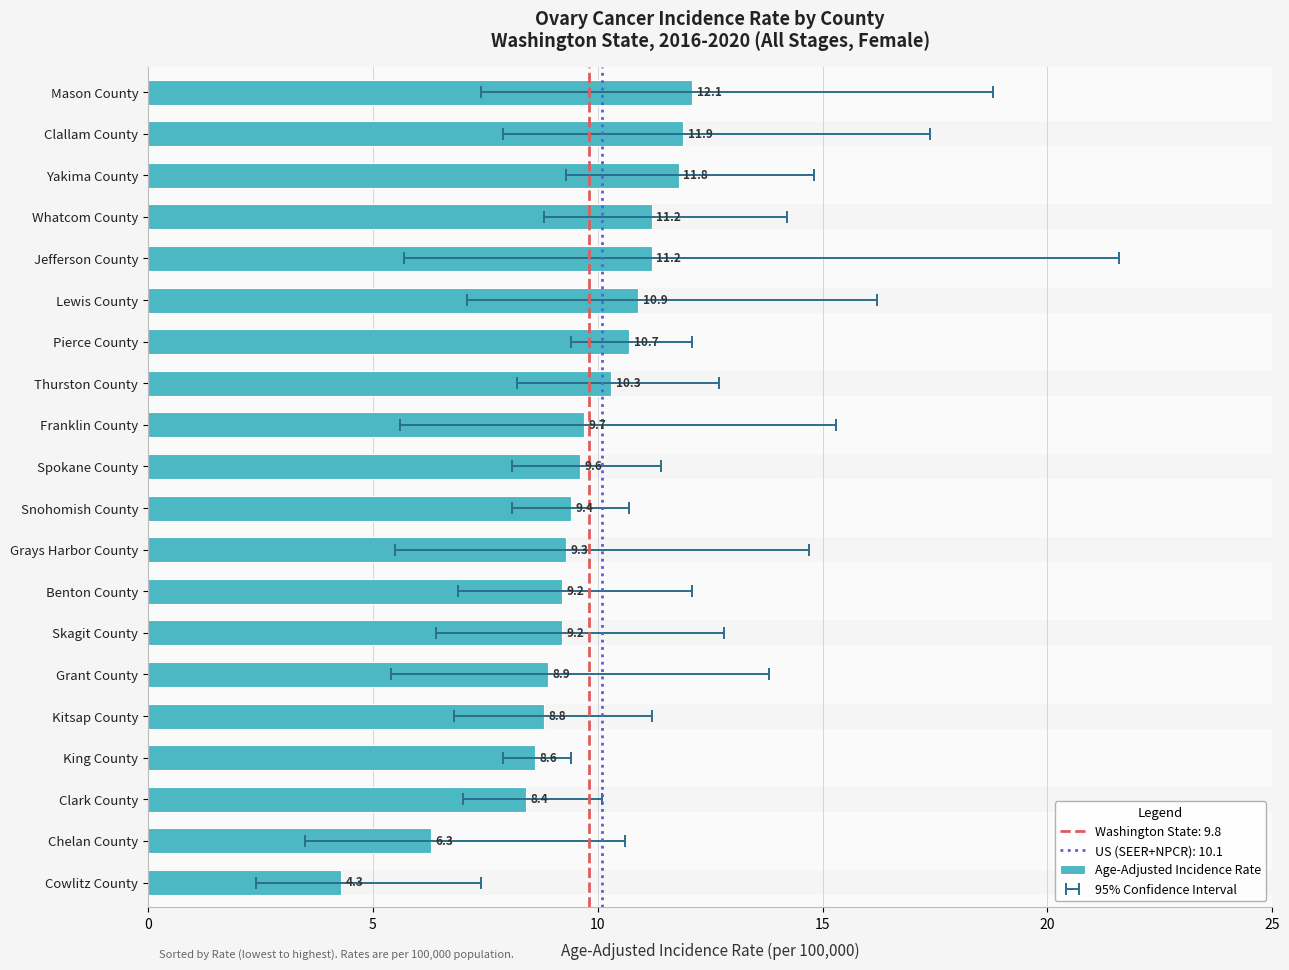

How many distinct data groups are displayed?

1